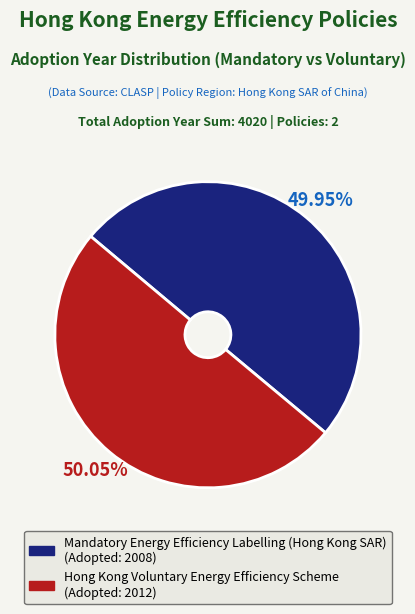

Is it true that Mandatory Energy Efficiency Labelling (Hong Kong SAR) is 35% of the pie?

False